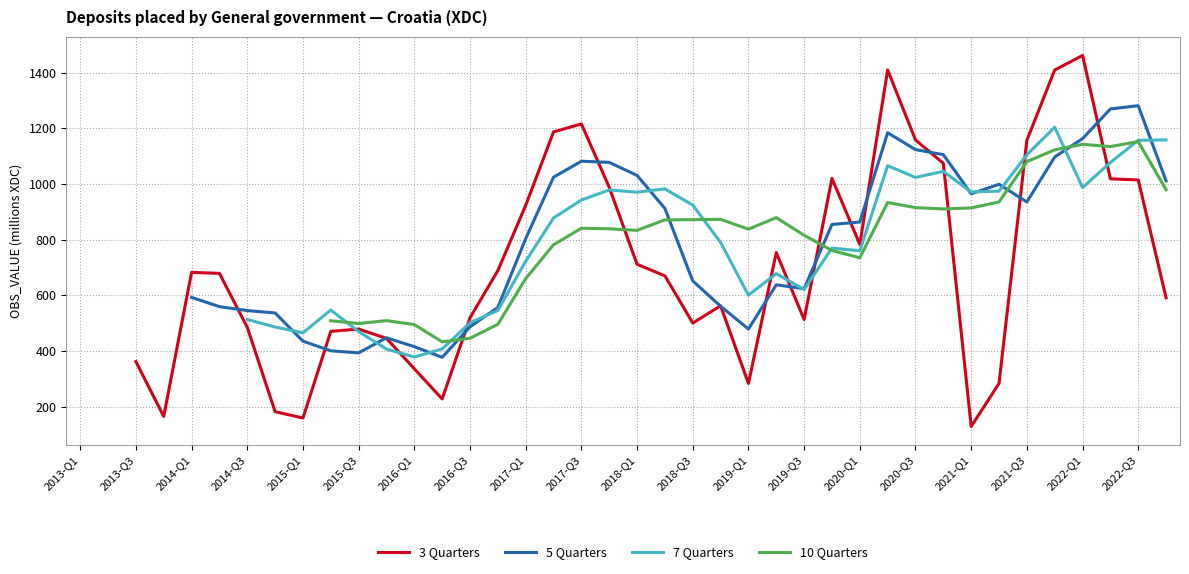

What is the maximum value shown in the chart?

1461.9